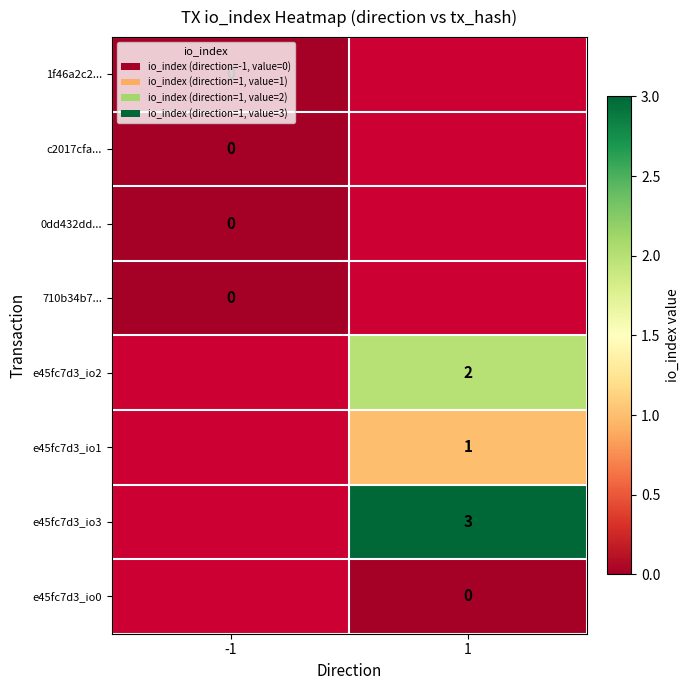

Which label corresponds to the smallest value in the chart?

-1